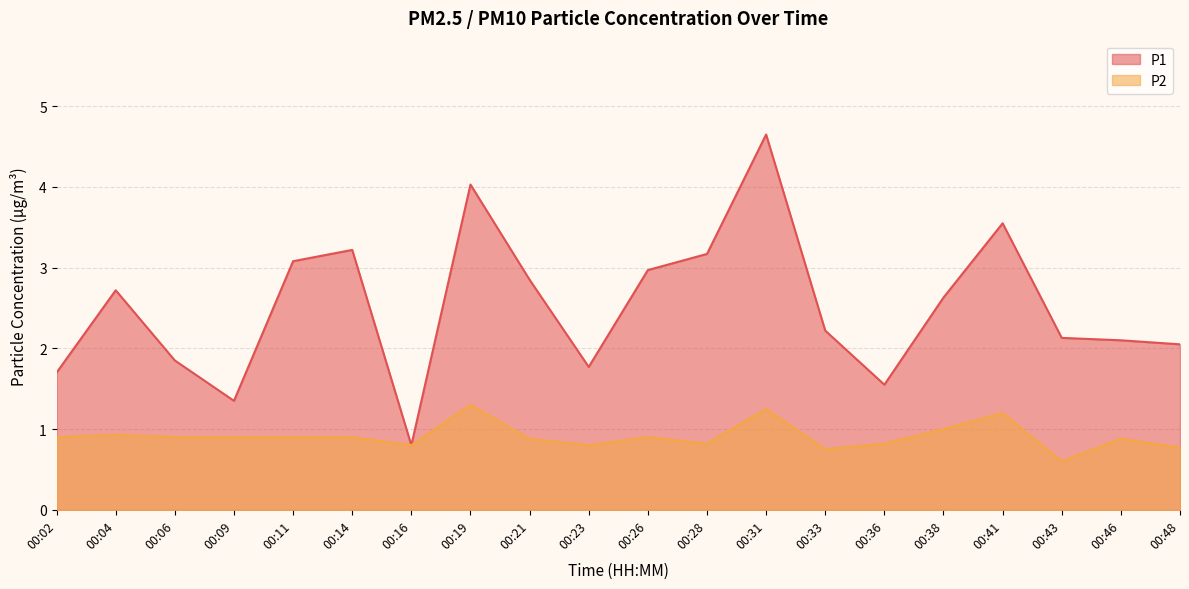

What is the value of the P2 point at the 13th from the left?

1.2